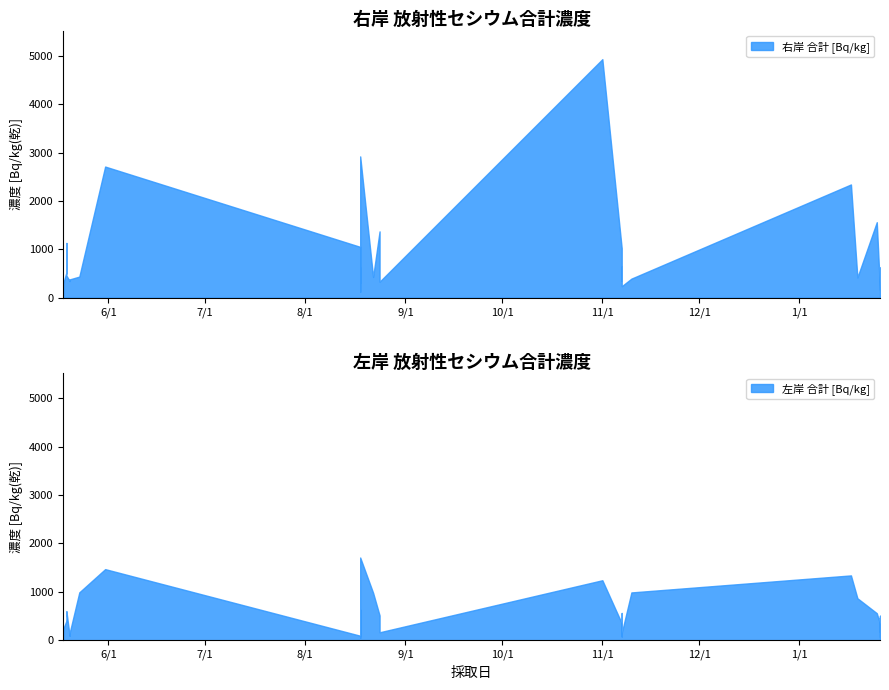

What is the difference between the maximum and minimum values in the 右岸 合計 [Bq/kg] series?

4808.0